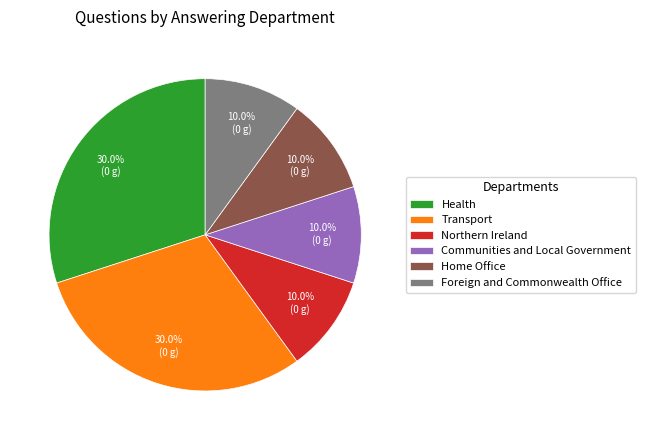

The Health slice represents 23% of the pie. True or false?

False